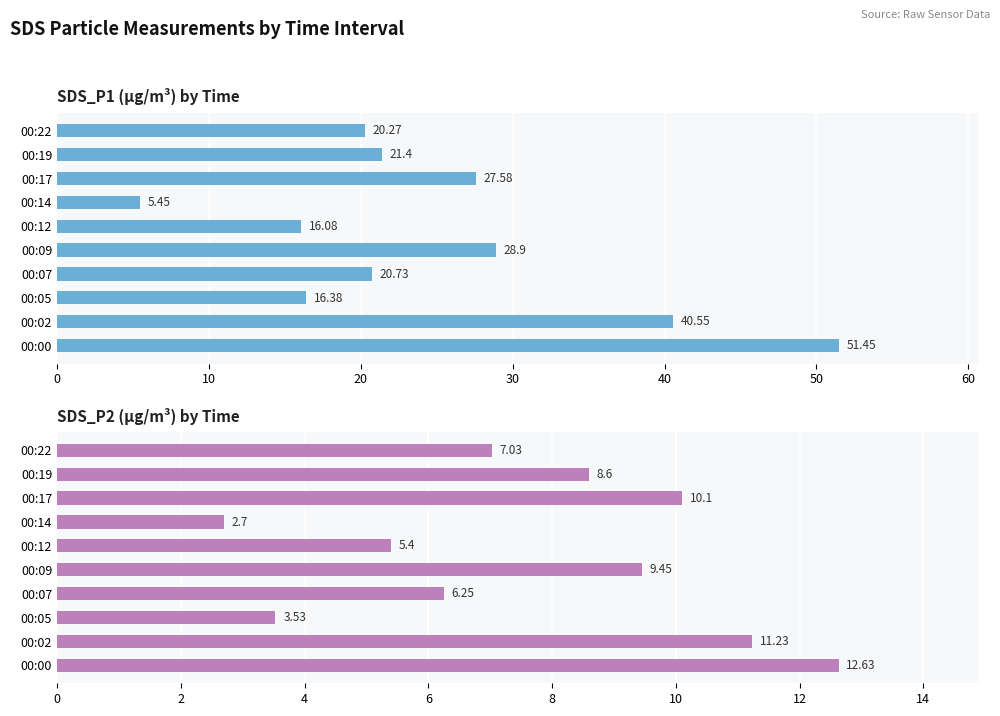

At 00:17, list the series in order from largest to smallest.

SDS_P1, SDS_P2